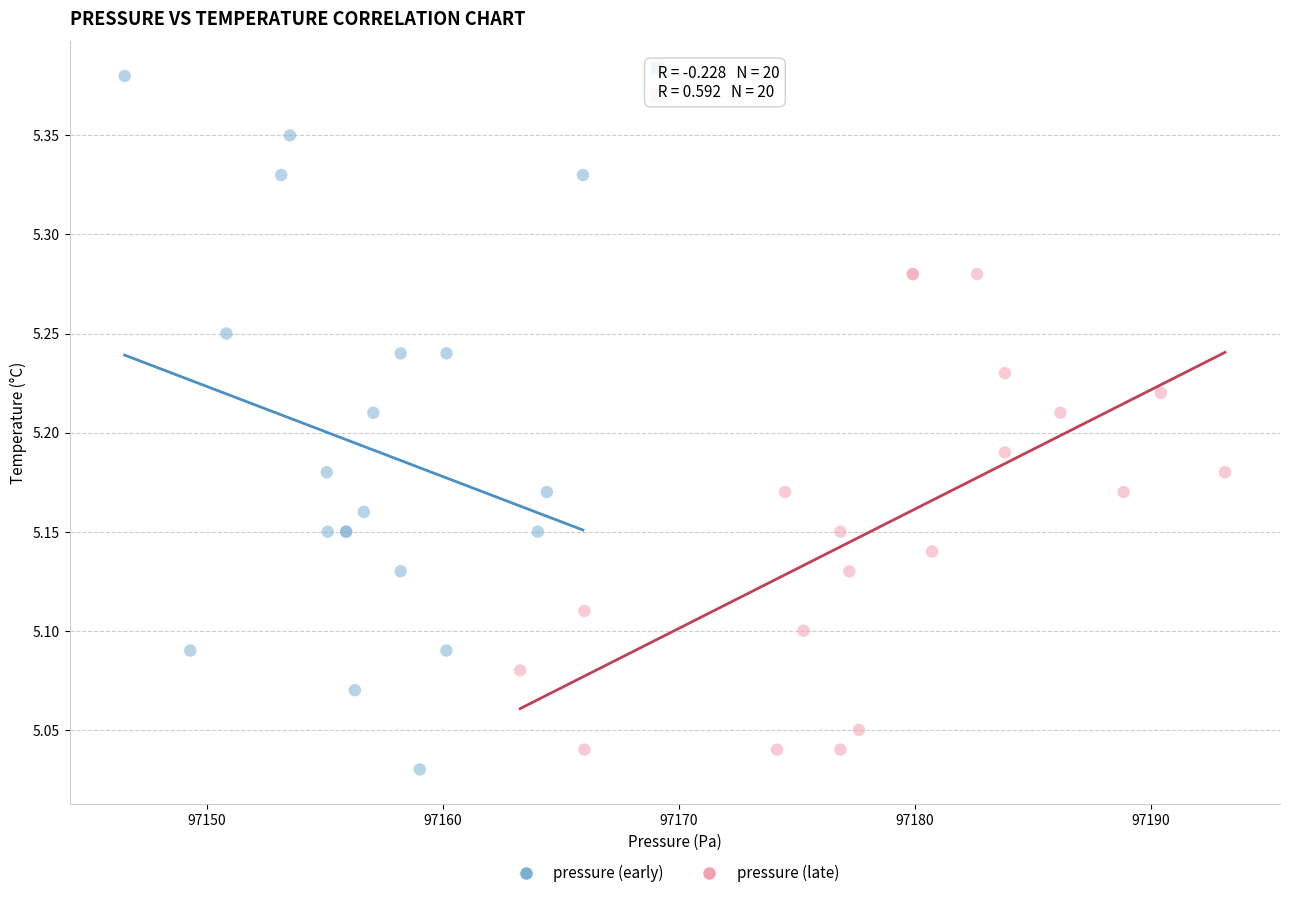

What are all the series names shown in the legend?

pressure (early), pressure (late)